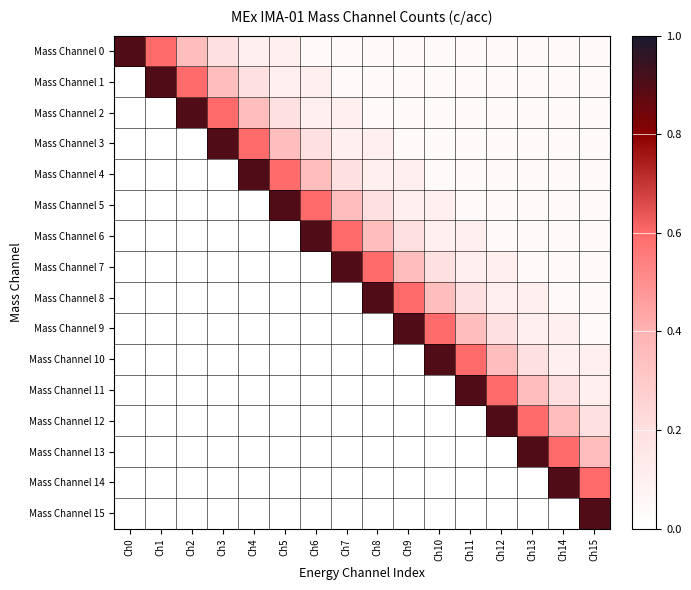

Which series has the largest total across all categories?

Mass Channel 0